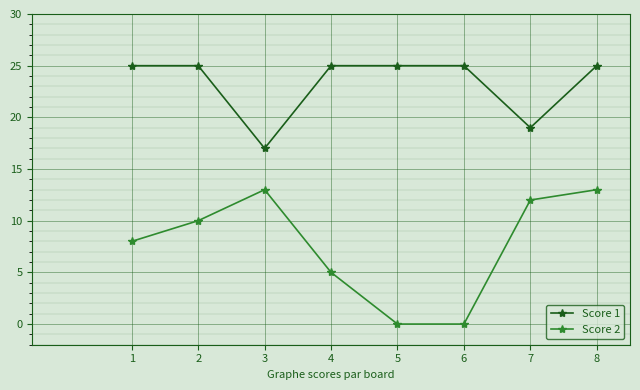

The value of Score 2 at 3 is 20. True or false?

False